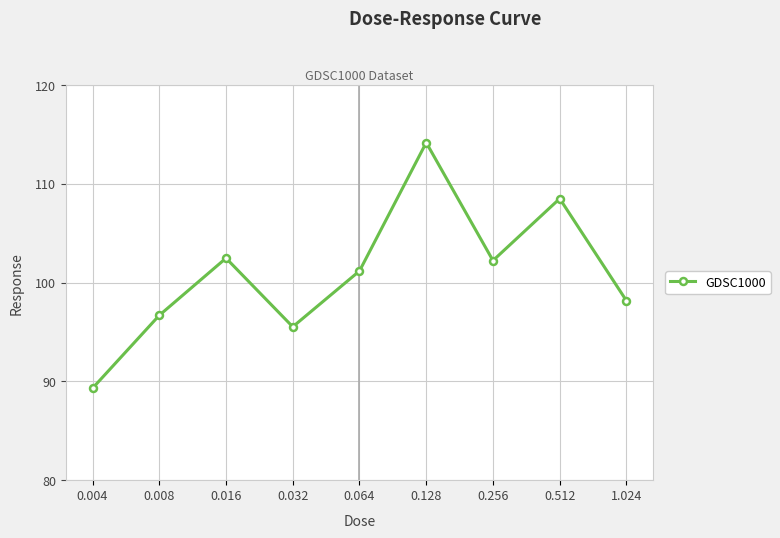

What is the value of the 9th point from the left?

98.2